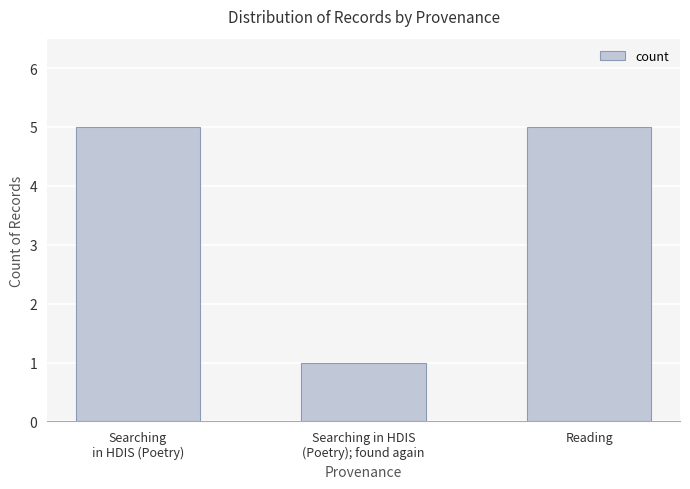

Which category has the lowest value across all series?

Searching in HDIS
(Poetry); found again